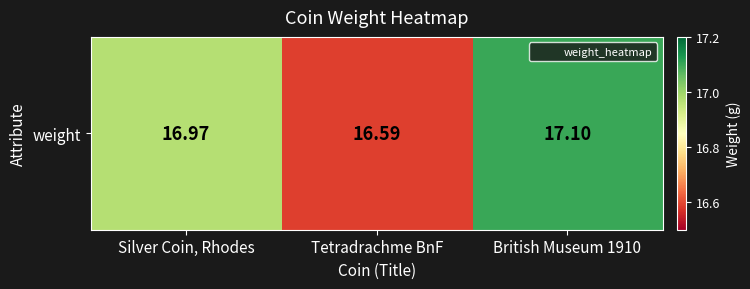

What is the minimum value shown in the chart?

16.6